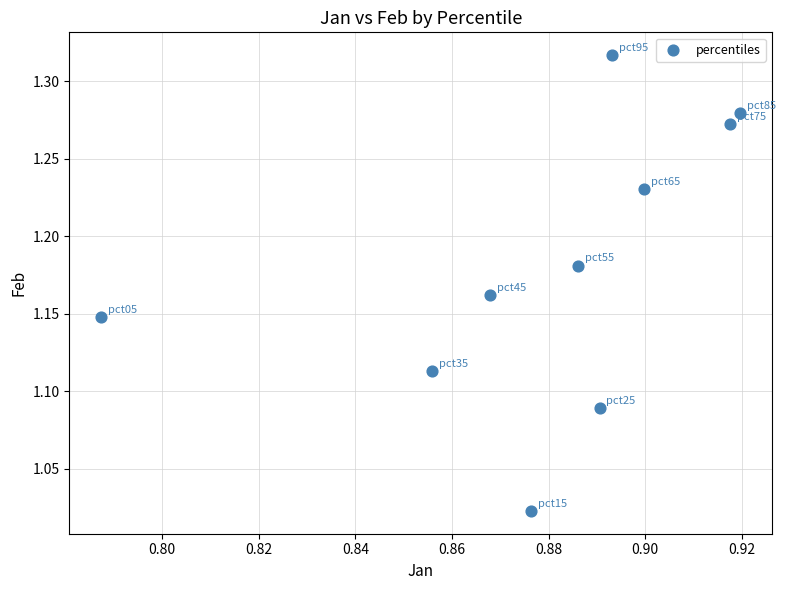

What is the range of Y values (max minus min)?

0.3